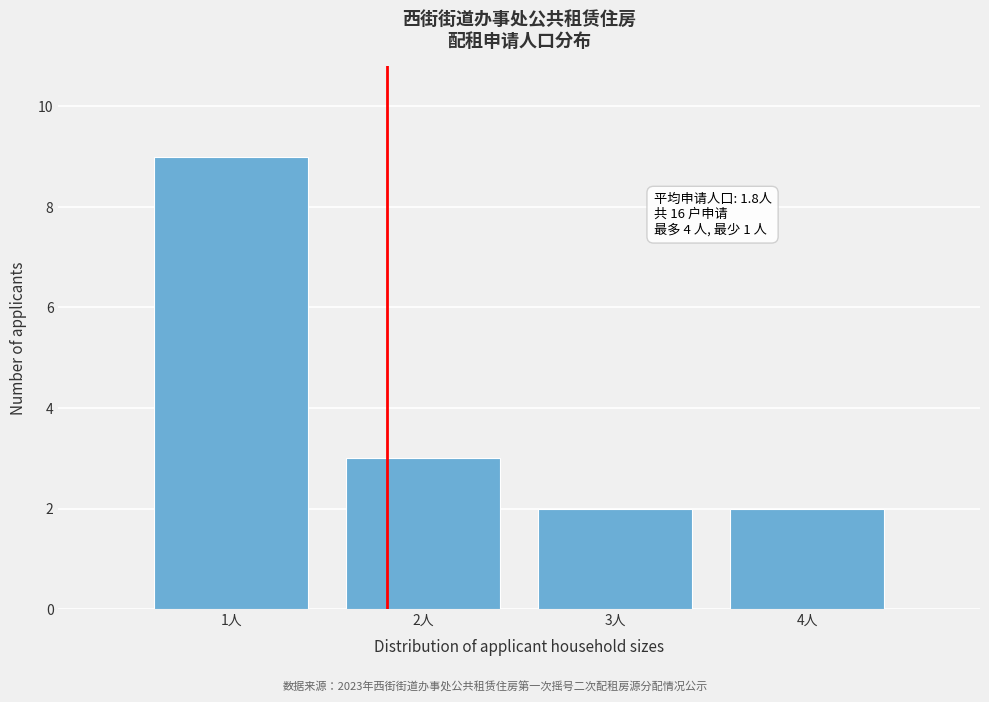

Which range on the x-axis has the tallest bar?

0.5 to 1.5